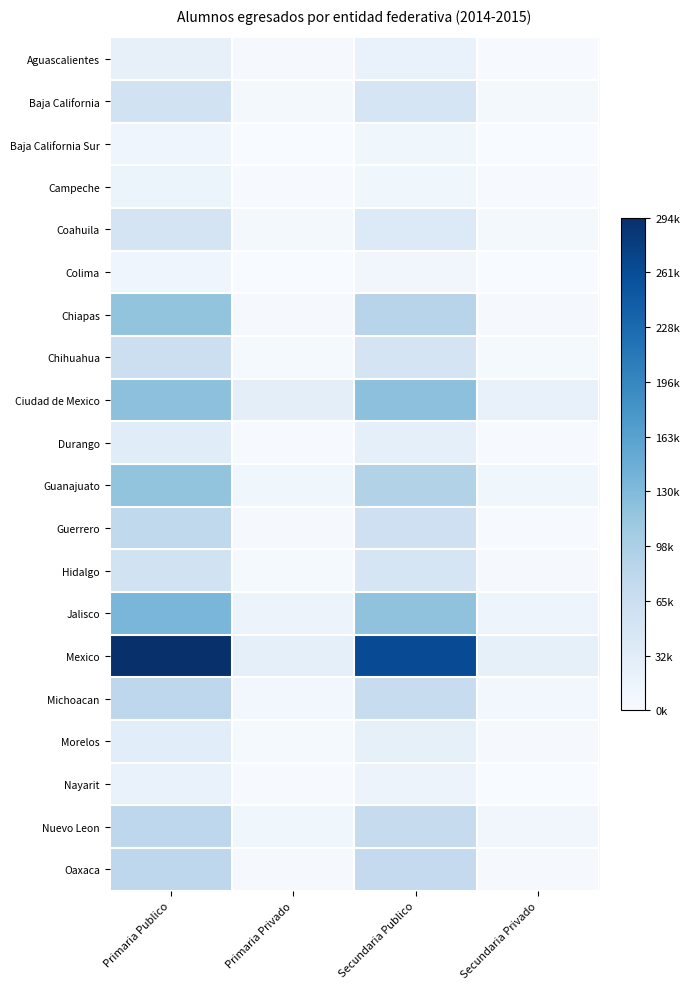

What is the total value across all series at Primaria Publico?

5.0